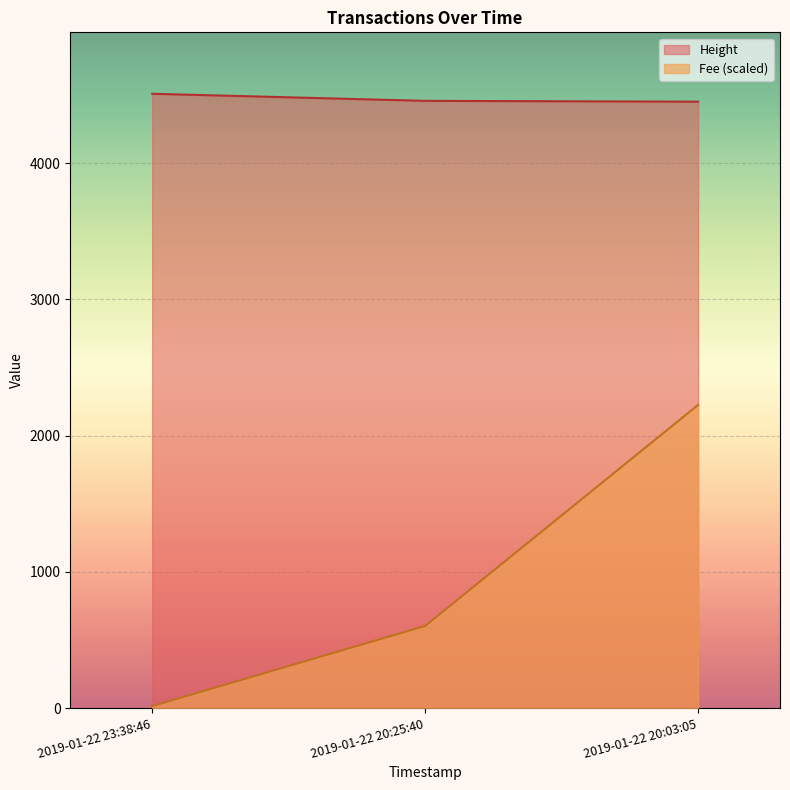

How many data points does each series have?

3